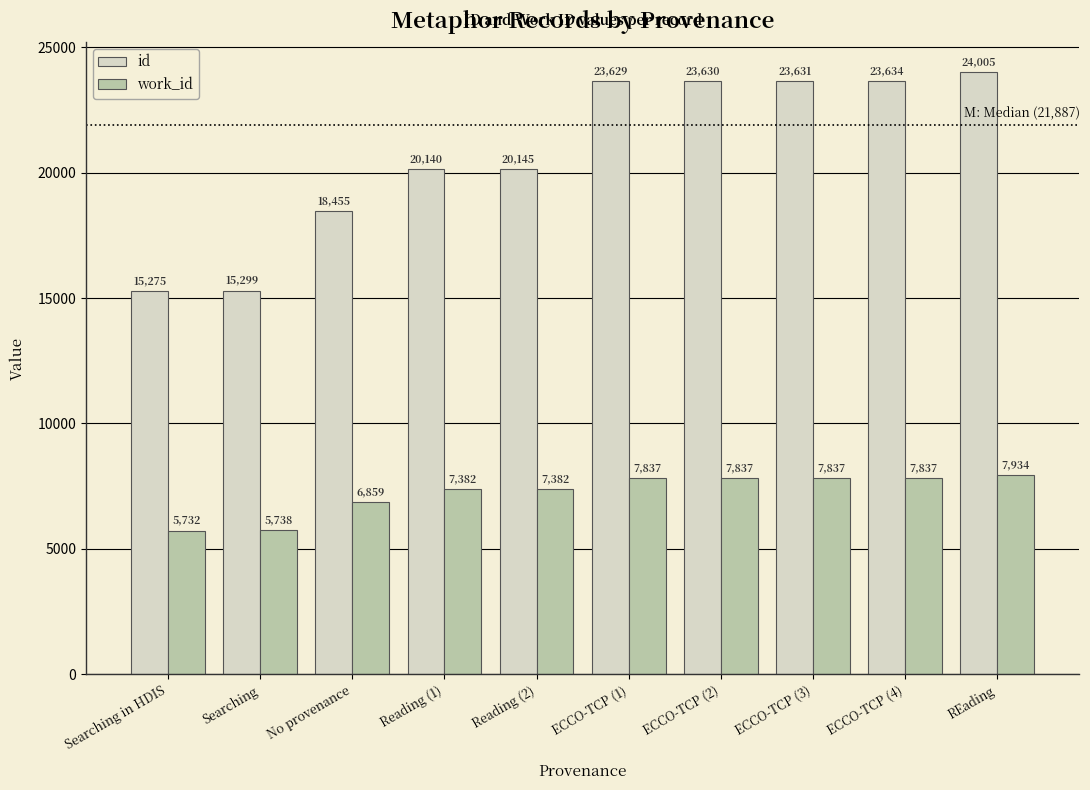

What is the difference between the maximum and minimum values in the work_id series?

2202